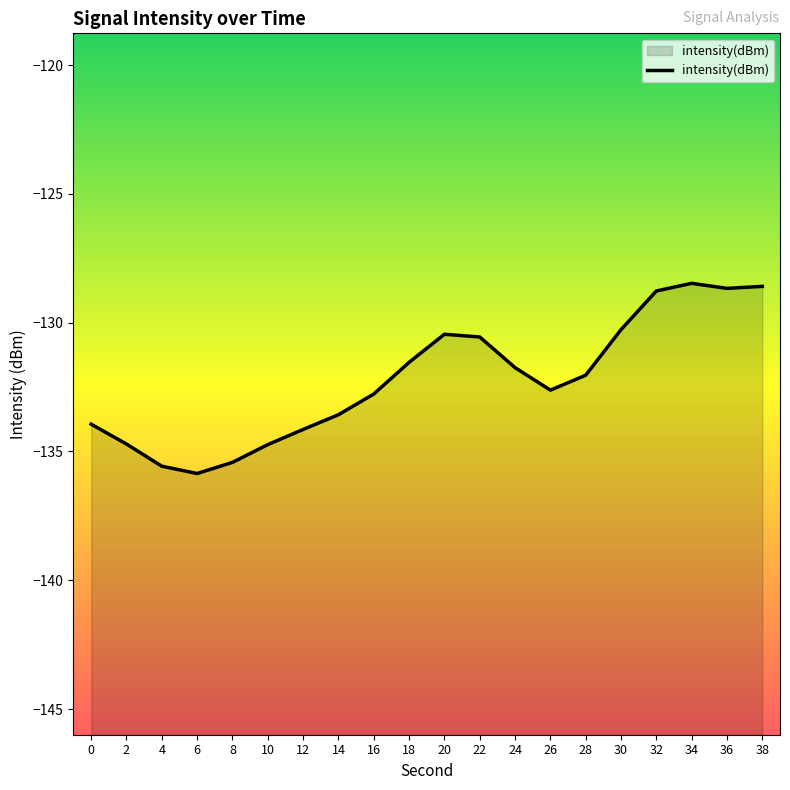

Which has a higher value, 16 or 8?

16